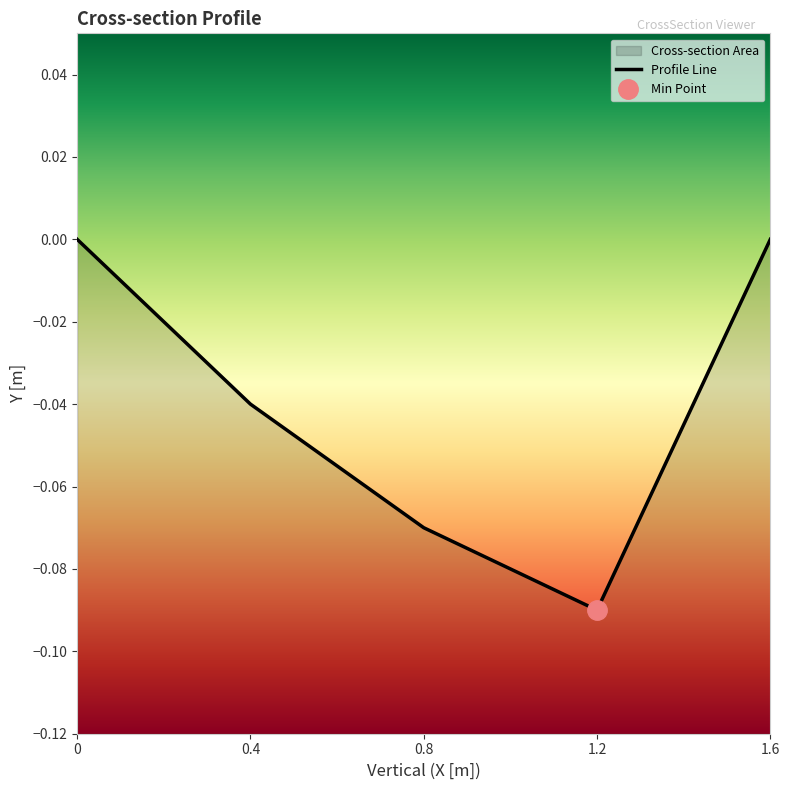

Does the chart have visible grid lines?

No